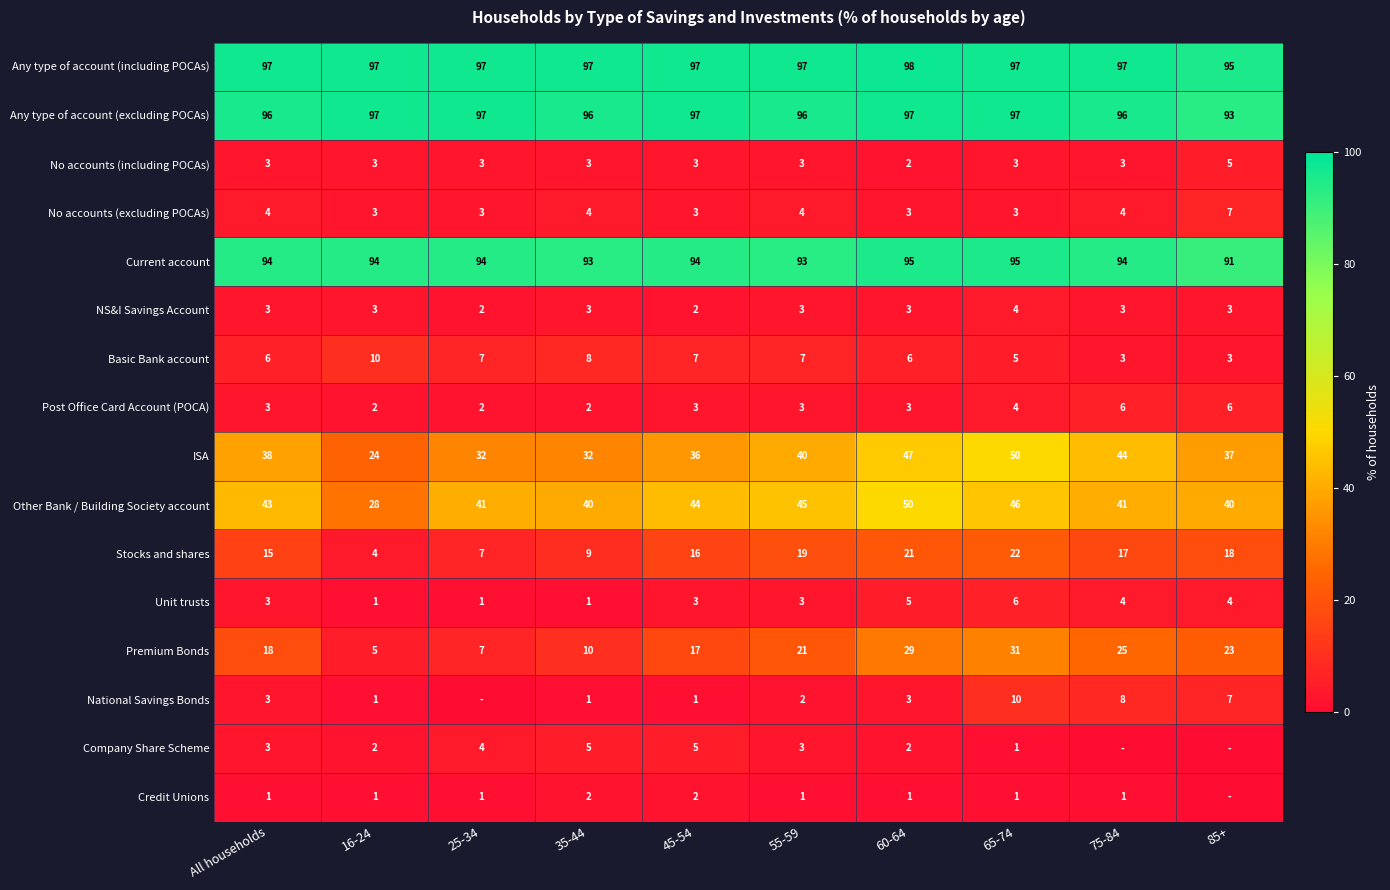

What is the sum of all Premium Bonds values?

186